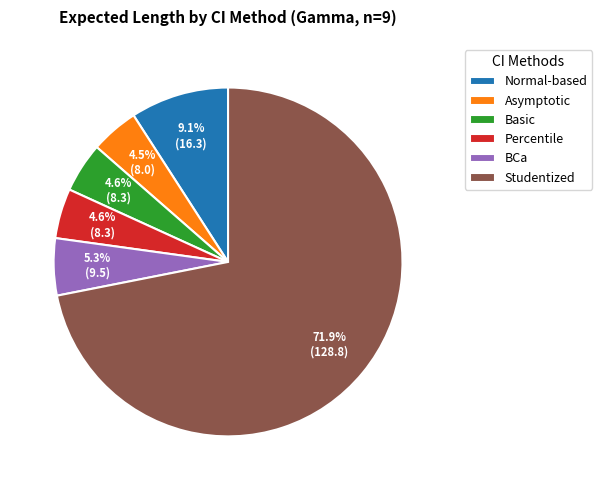

How many segments does this pie chart have?

6